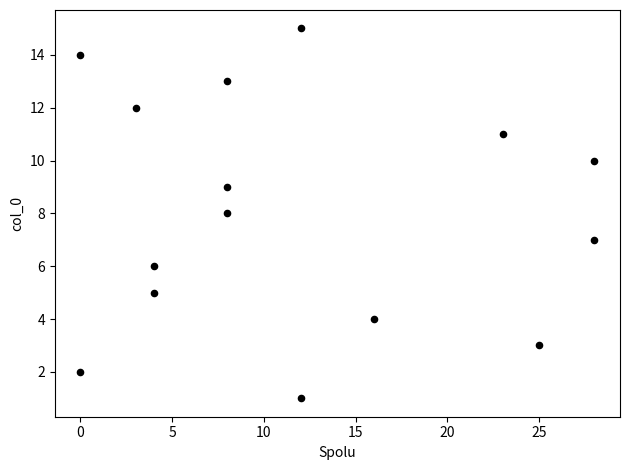

What is the range of Y values (max minus min)?

14